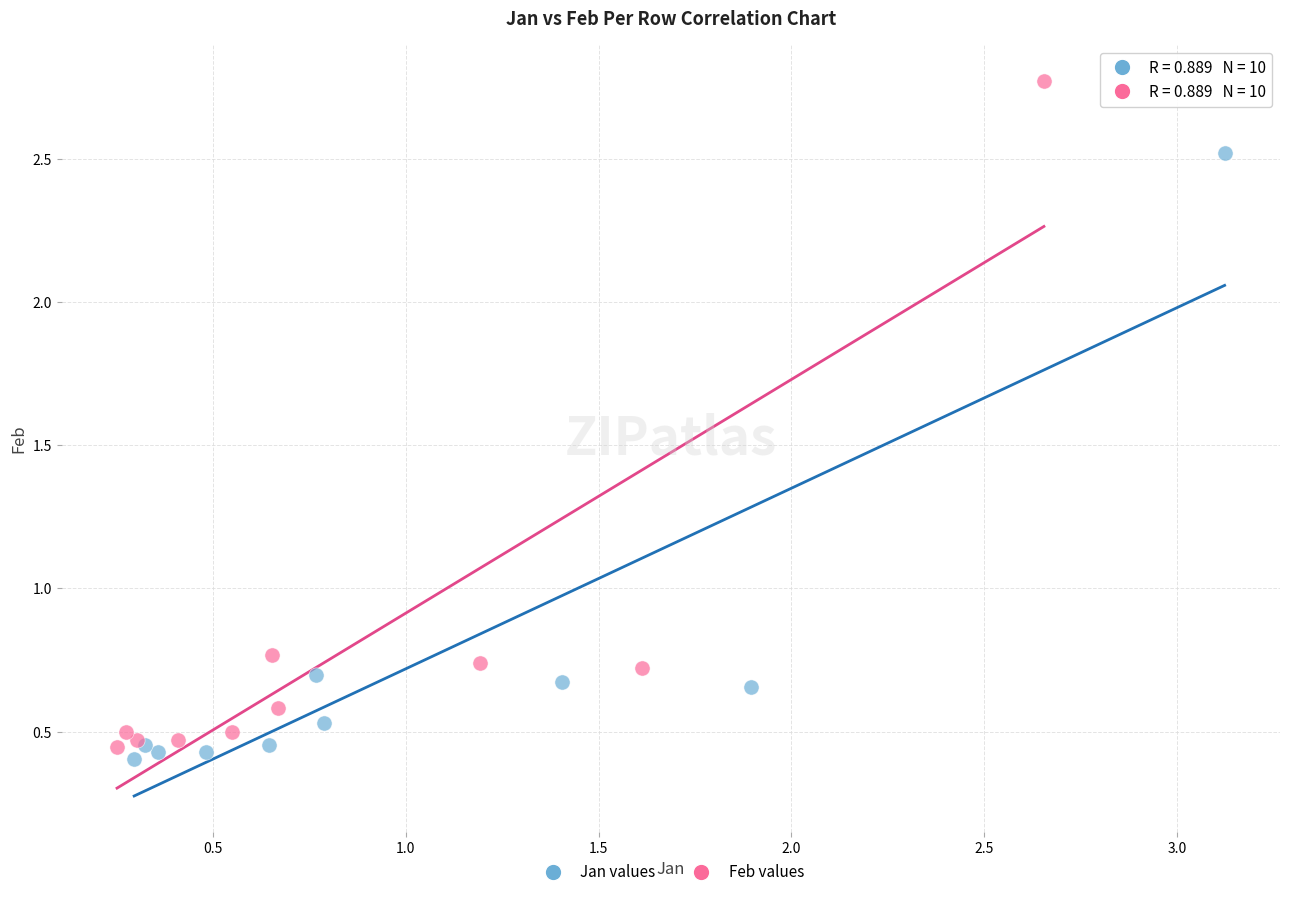

Which series has the largest Y range (max minus min)?

Feb values